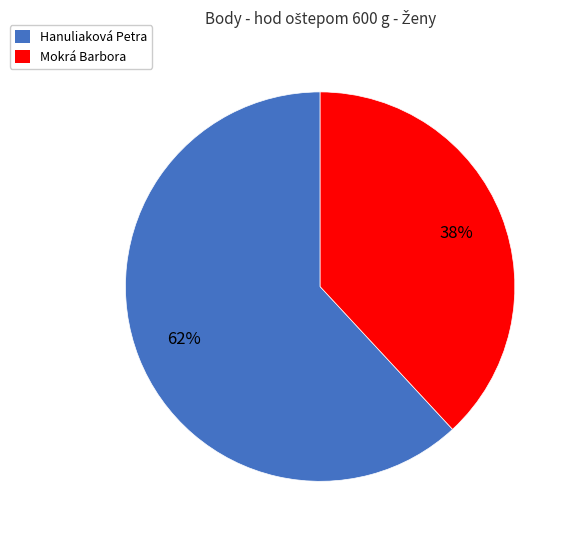

Which has a higher value, Mokrá Barbora or Hanuliaková Petra?

Hanuliaková Petra